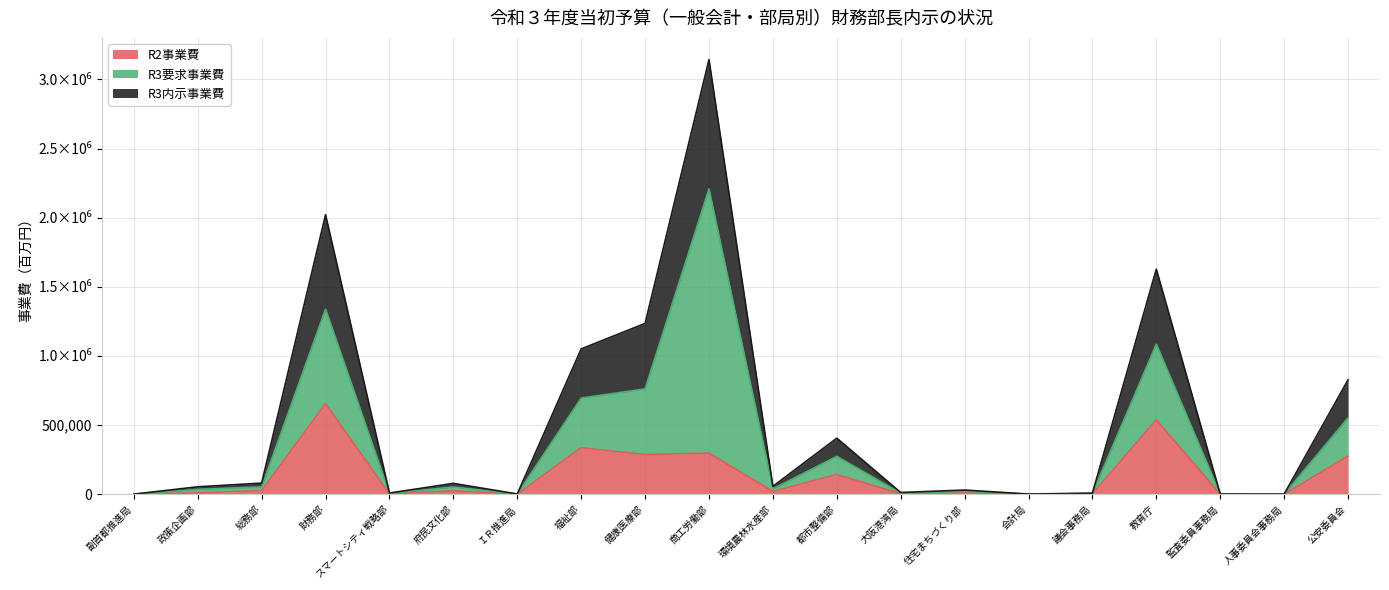

True or false: R3内示事業費 and R2事業費 intersect in this chart.

False